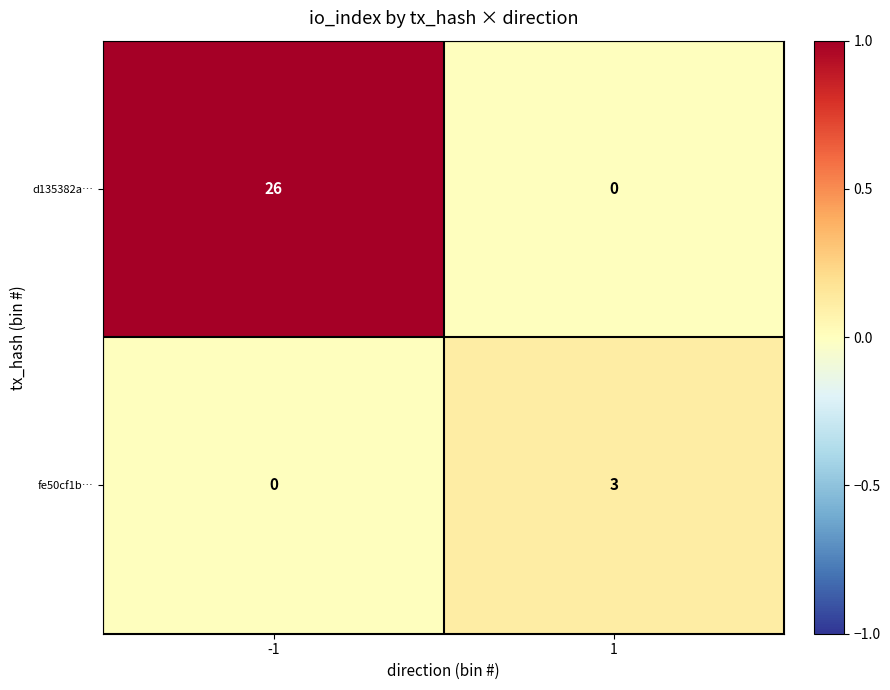

Between -1 and 1, which series saw the biggest shift?

d135382a…